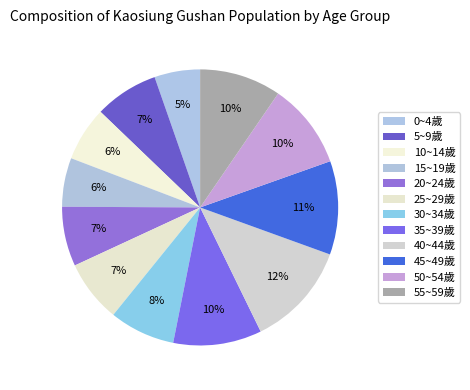

True or false: 0~4歲 accounts for 1% of the total.

False